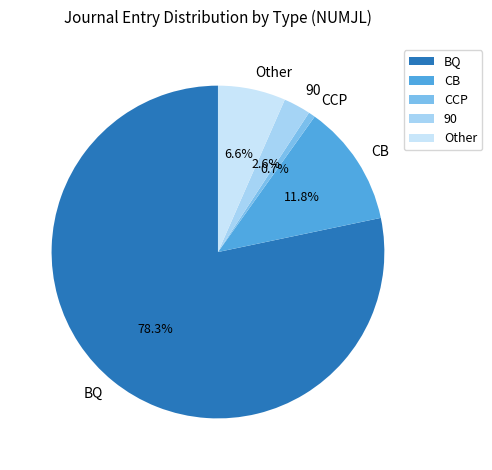

Between CB and Other, which is larger?

CB